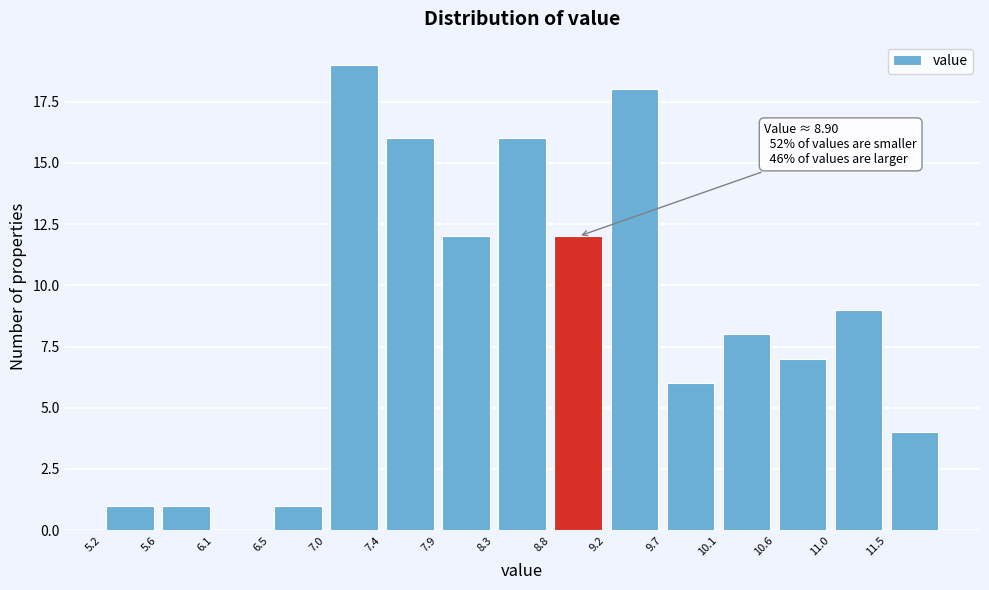

Which range on the x-axis has the tallest bar?

6.95 to 7.40